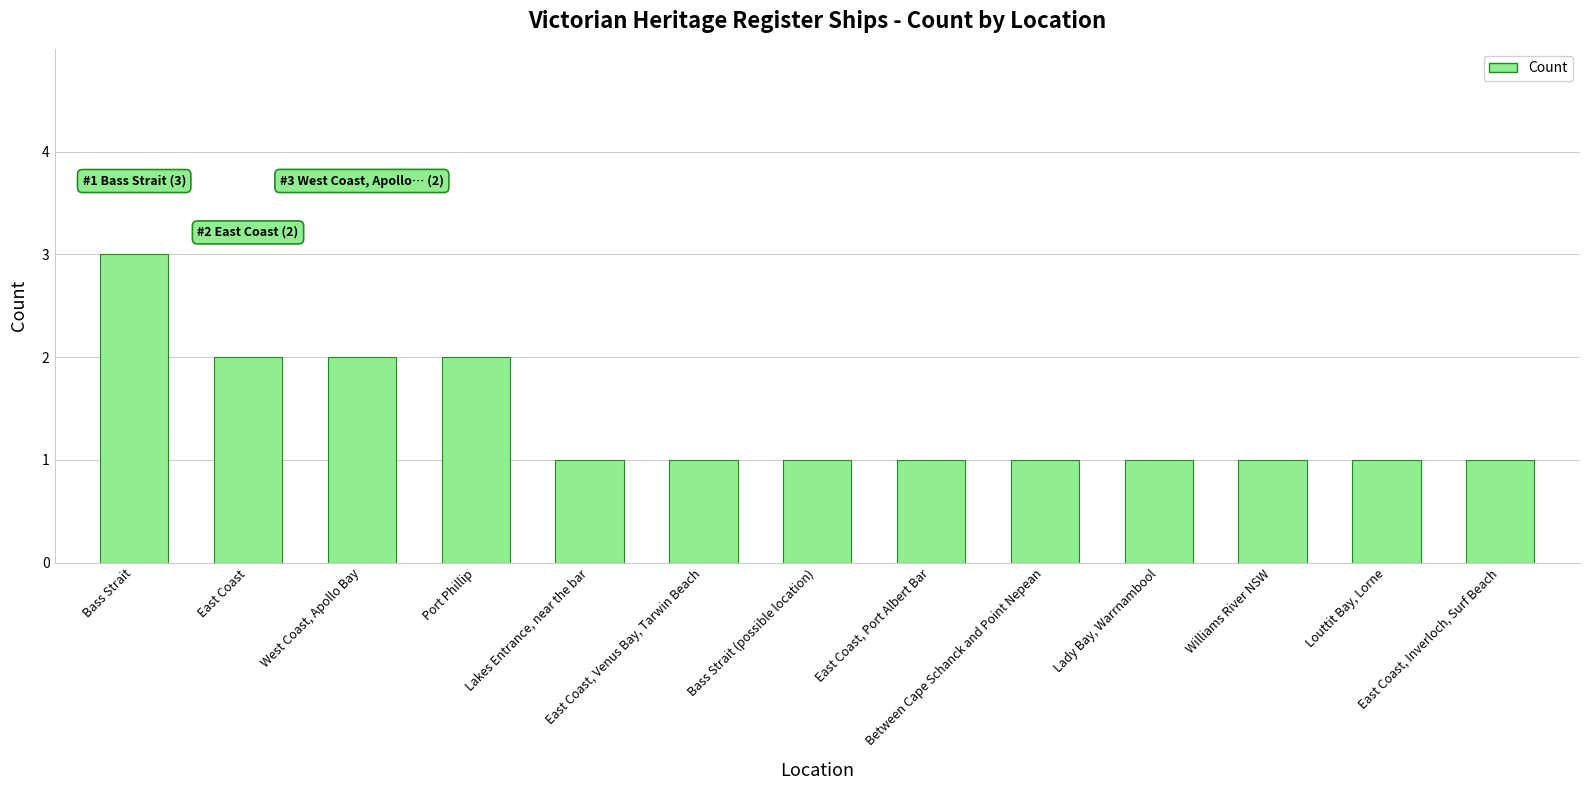

How many categories are shown in the chart?

13